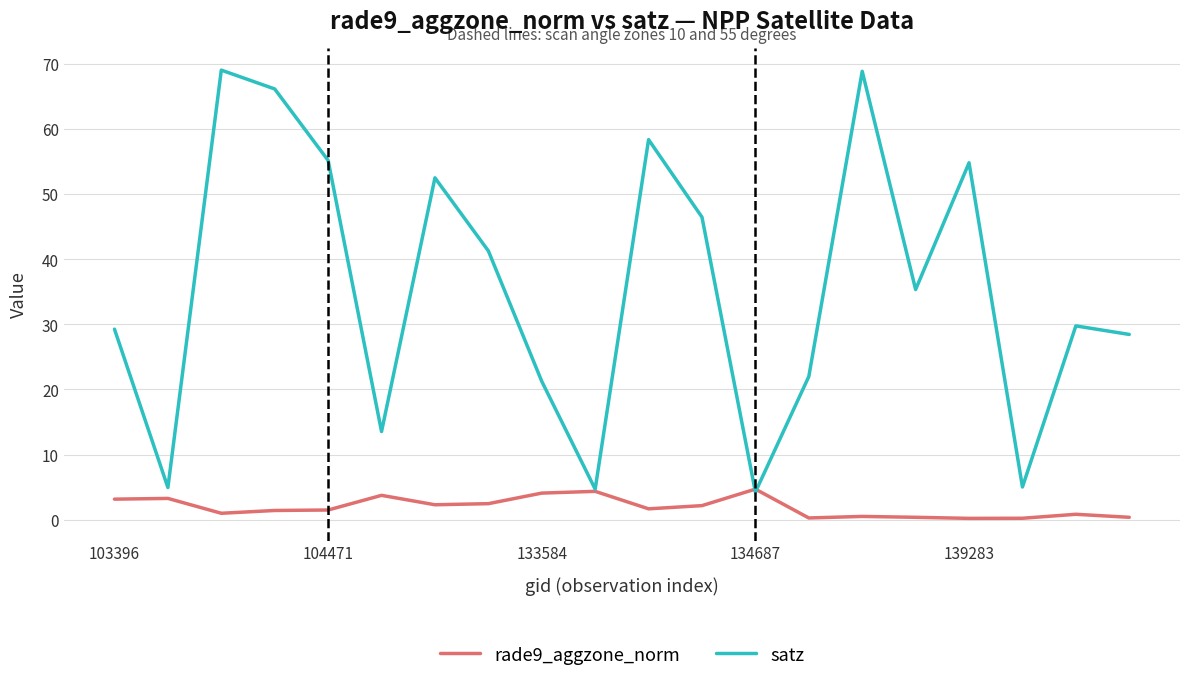

How many interior local valleys does the satz series have?

6